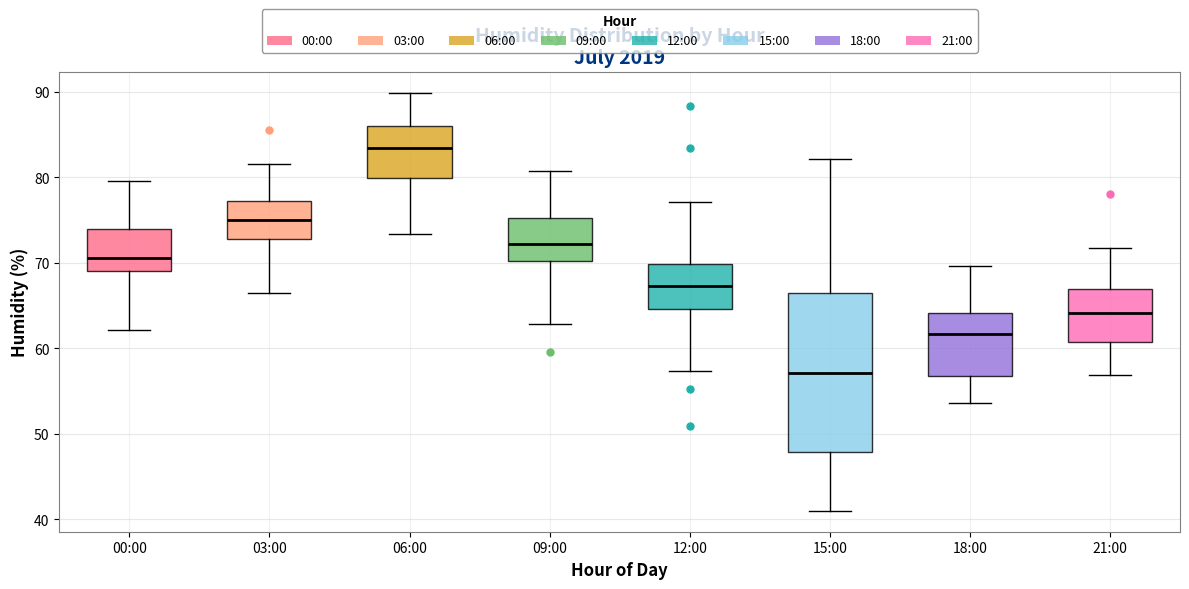

Reading left to right, read every box against the y-axis: the position of its median line, the range the box covers, and the ends of its whiskers. The values are not printed on the chart, so give them approximately, as read against the axis.

00:00: median 71, box 69 to 74, whiskers 62 to 80
03:00: median 75, box 73 to 77, whiskers 66 to 82
06:00: median 83, box 80 to 86, whiskers 73 to 90
09:00: median 72, box 70 to 75, whiskers 63 to 81
12:00: median 67, box 65 to 70, whiskers 57 to 77
15:00: median 57, box 48 to 66, whiskers 41 to 82
18:00: median 62, box 57 to 64, whiskers 54 to 70
21:00: median 64, box 61 to 67, whiskers 57 to 72